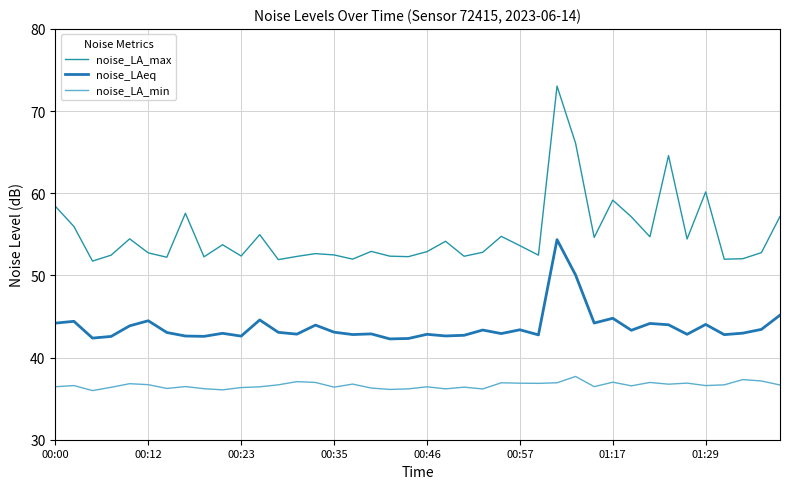

What is the highest value of the noise_LA_max series?

73.0